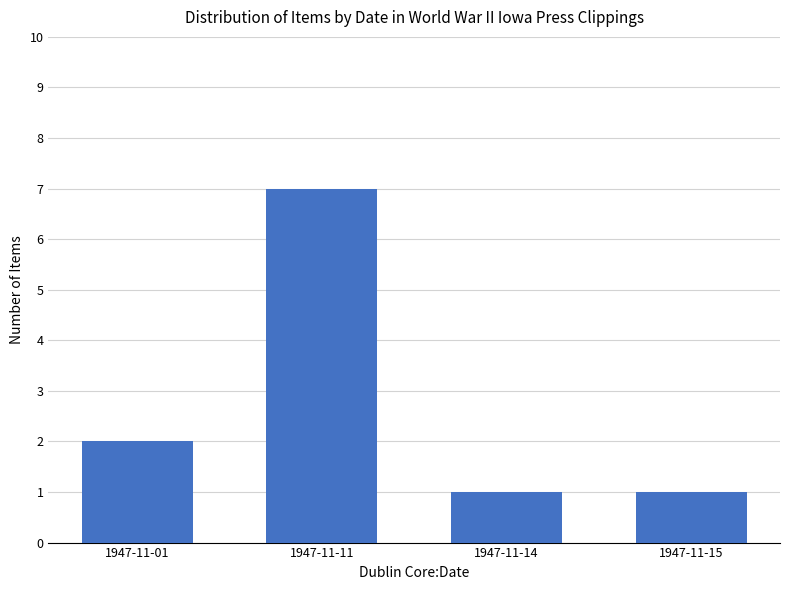

Reading left to right, extract all data points from this chart.

2	7	1	1